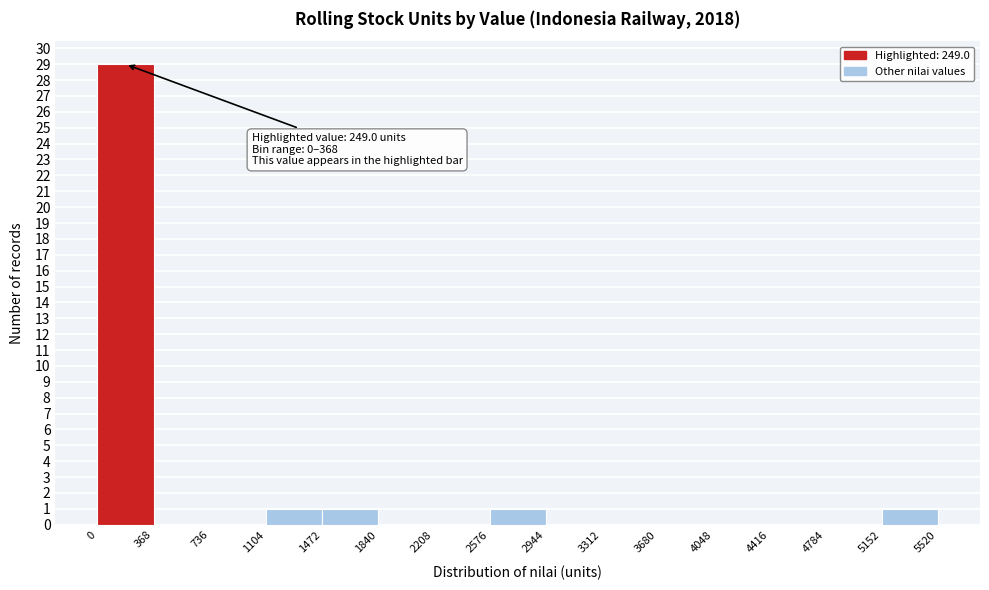

Over which range of the x-axis is the bar tallest?

0 to 368